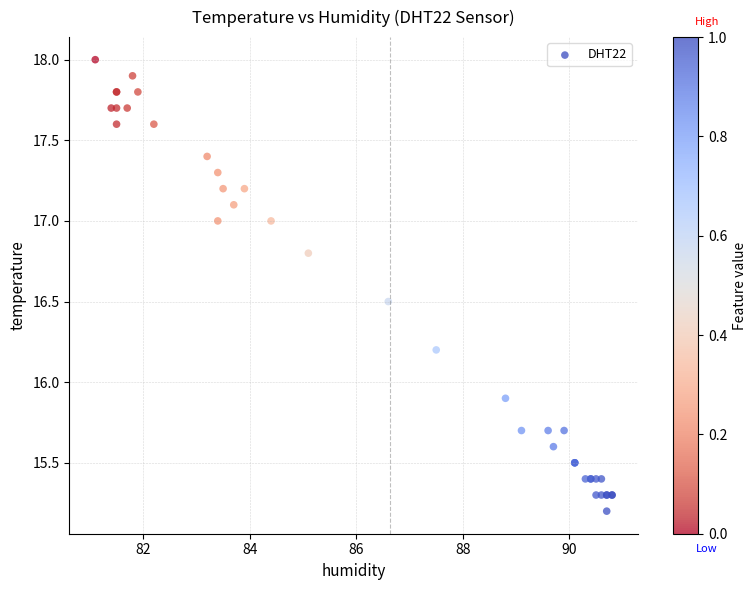

What Y value in the scatter plot is closest to 16?

15.9